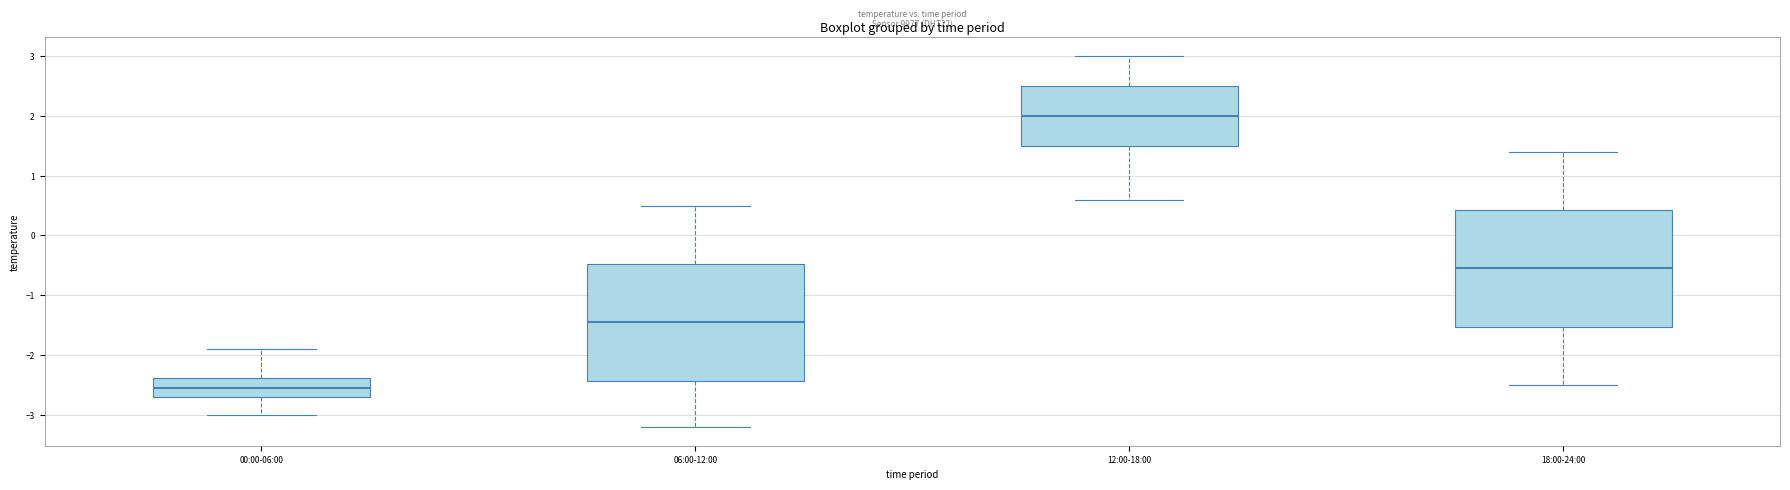

Reading left to right, read every box against the y-axis: the position of its median line, the range the box covers, and the ends of its whiskers. The values are not printed on the chart, so give them approximately, as read against the axis.

00:00-06:00: median -2.5, box -2.7 to -2.4, whiskers -3.0 to -1.9
06:00-12:00: median -1.4, box -2.4 to -0.5, whiskers -3.2 to 0.5
12:00-18:00: median 2.0, box 1.5 to 2.5, whiskers 0.6 to 3.0
18:00-24:00: median -0.5, box -1.5 to 0.4, whiskers -2.5 to 1.4